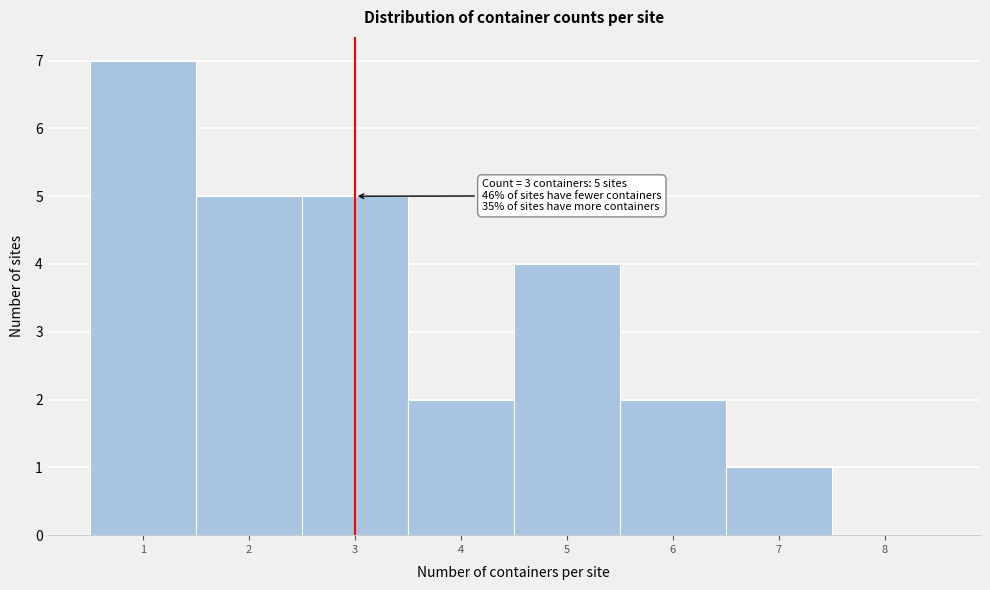

Which range on the x-axis has the tallest bar?

0.5 to 1.5